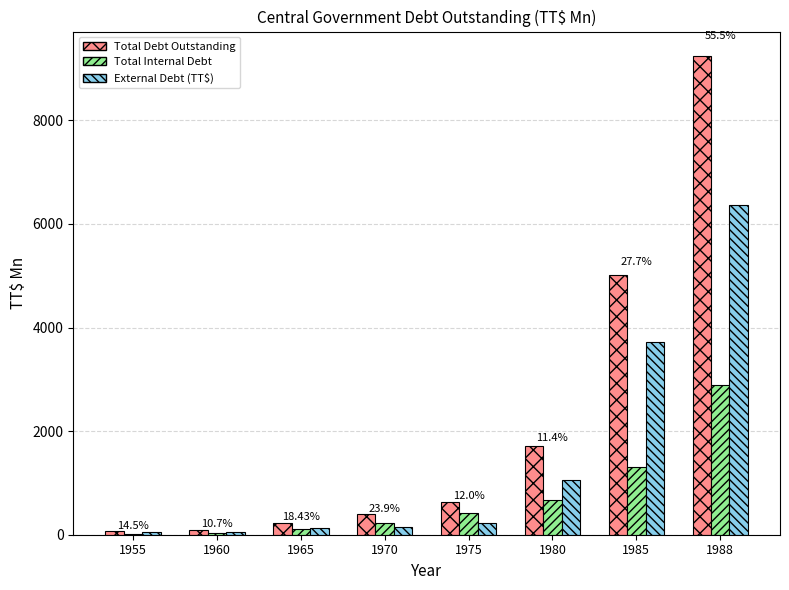

What is the difference between the Total Internal Debt values at 1955 and 1985?

1289.4